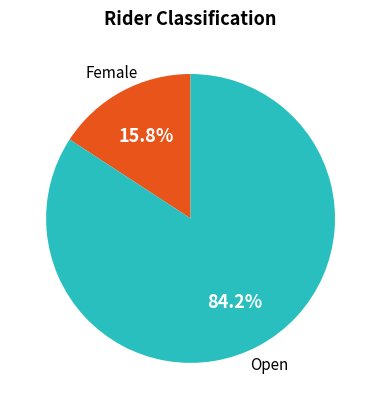

Is there any slice that represents more than half of the pie?

Yes